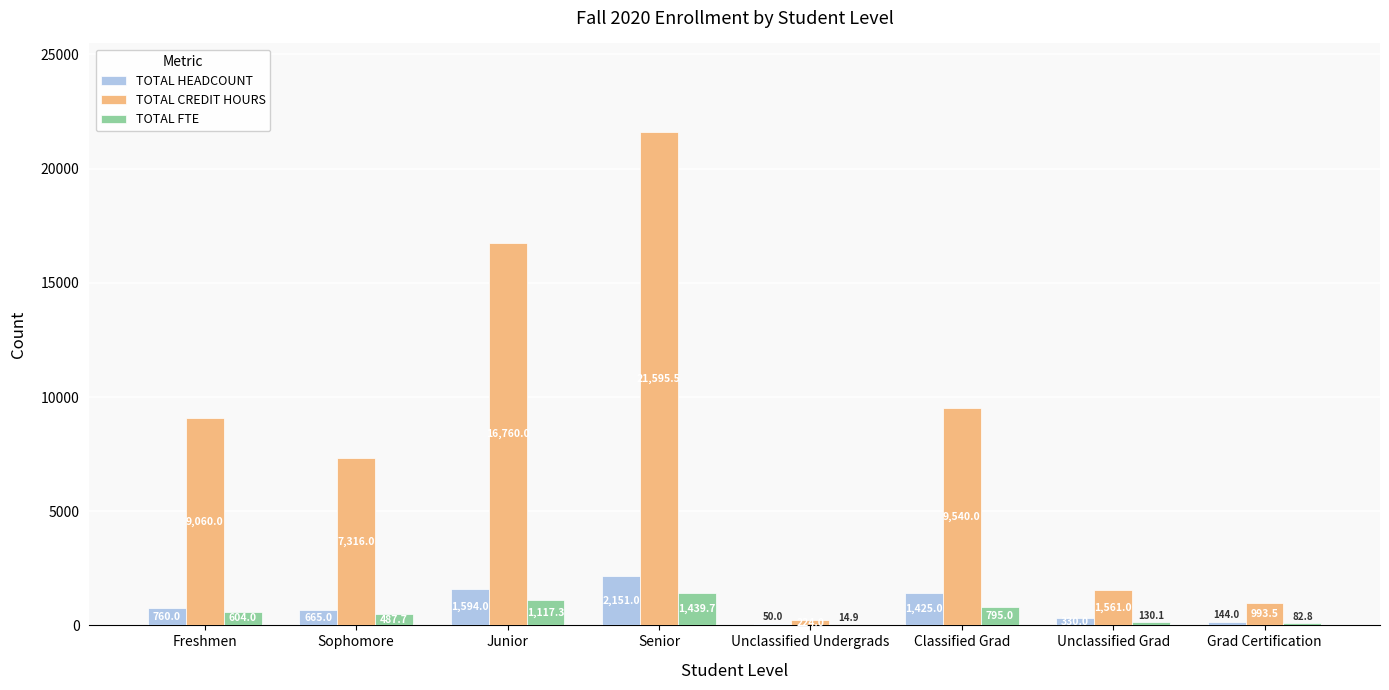

Where is TOTAL FTE nearest to the value 727?

Classified Grad